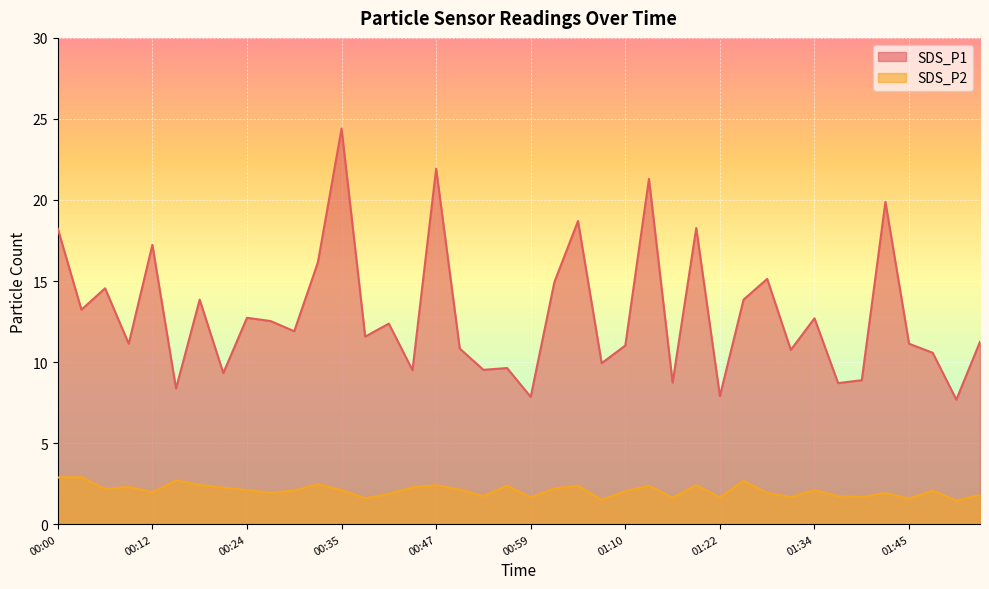

What is the difference between the highest and lowest values at 00:38?

10.0